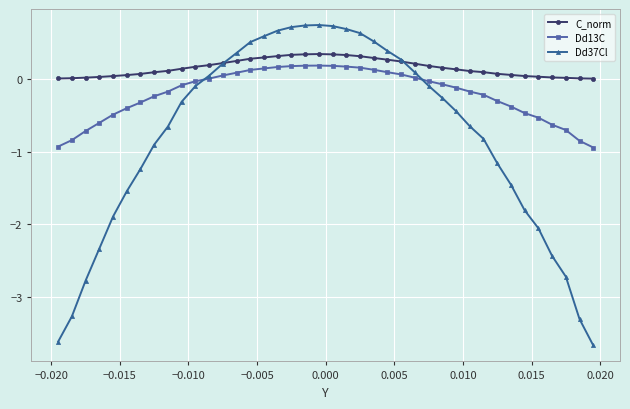

List the series in order of their overall mean, lowest first.

Dd37Cl, Dd13C, C_norm